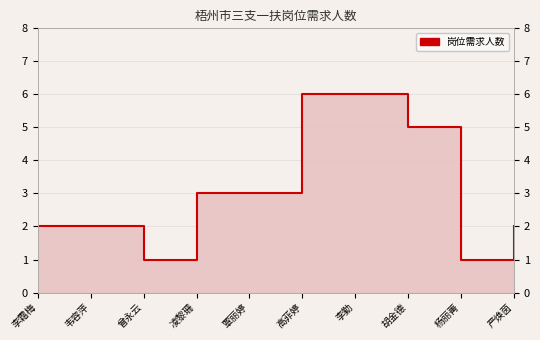

True or false: the data has more than 1 interior local peaks.

False